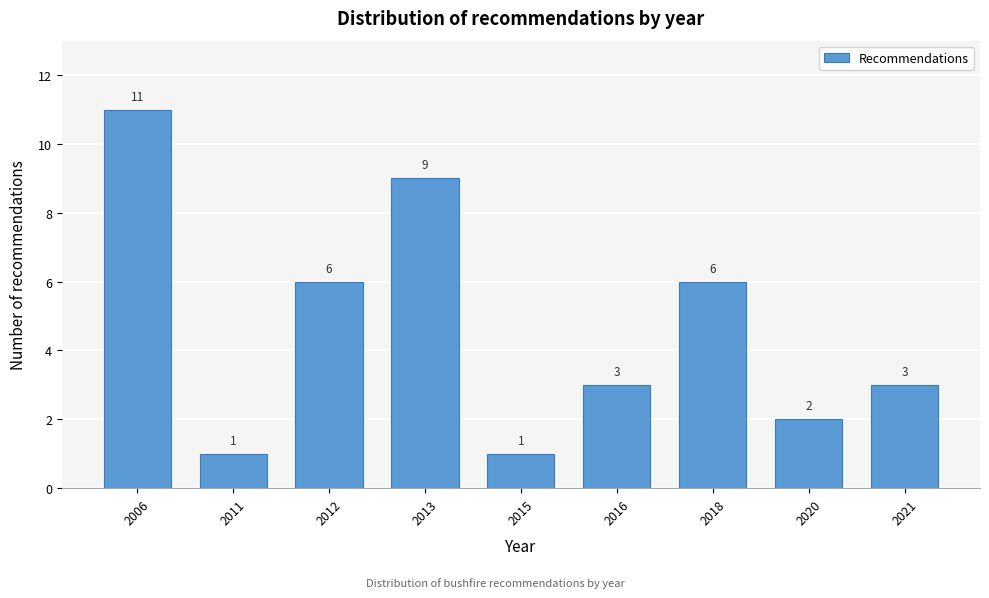

Reading left to right, transcribe all the data shown in this chart.

2006=11	2011=1	2012=6	2013=9	2015=1	2016=3	2018=6	2020=2	2021=3